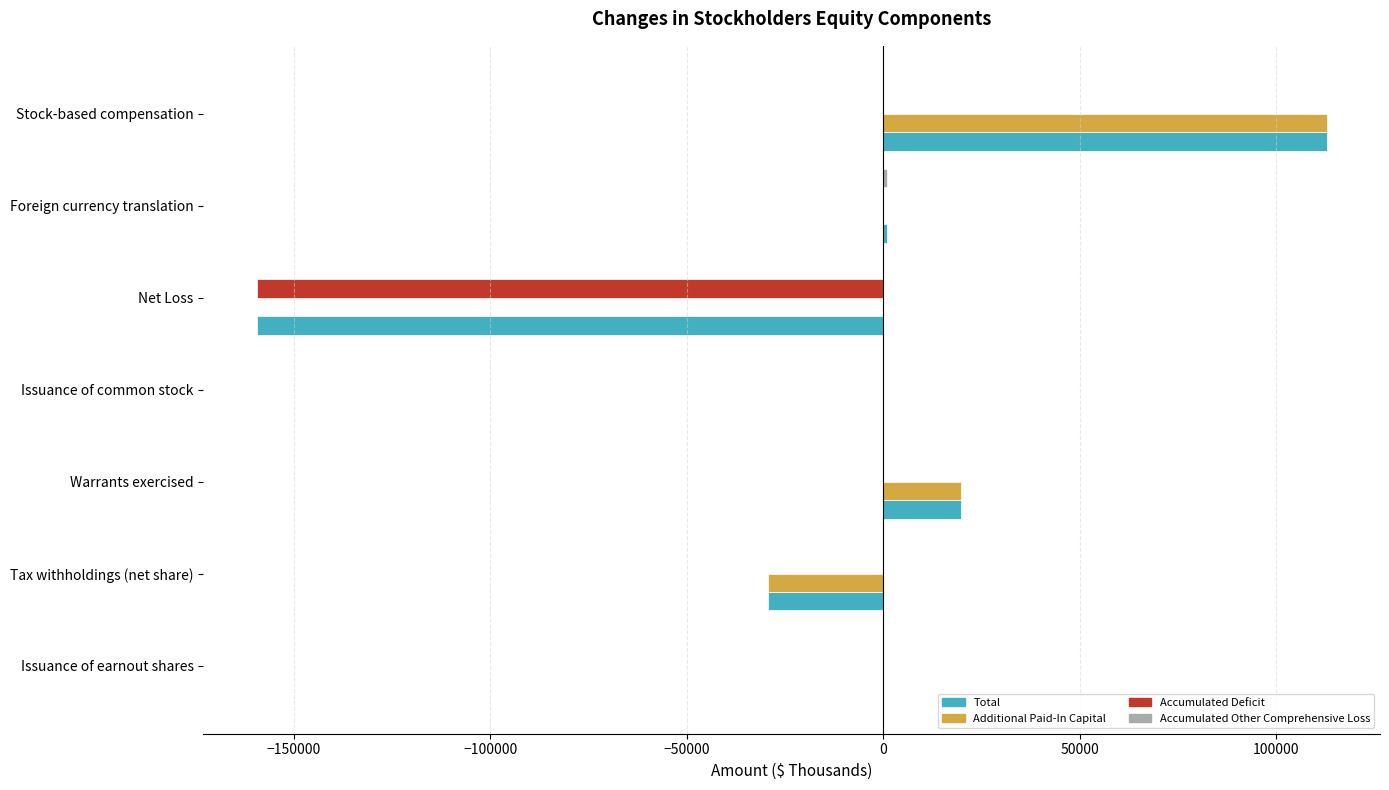

How many distinct data groups are displayed?

4